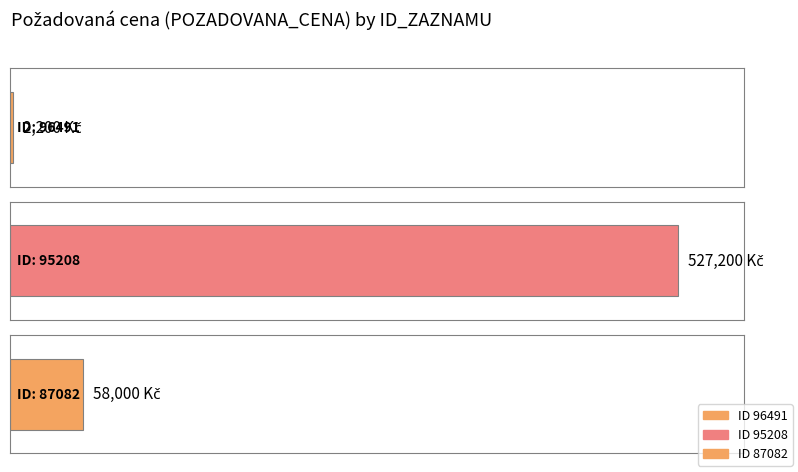

Reading left to right, transcribe all the data shown in this chart.

2200	527200	58000